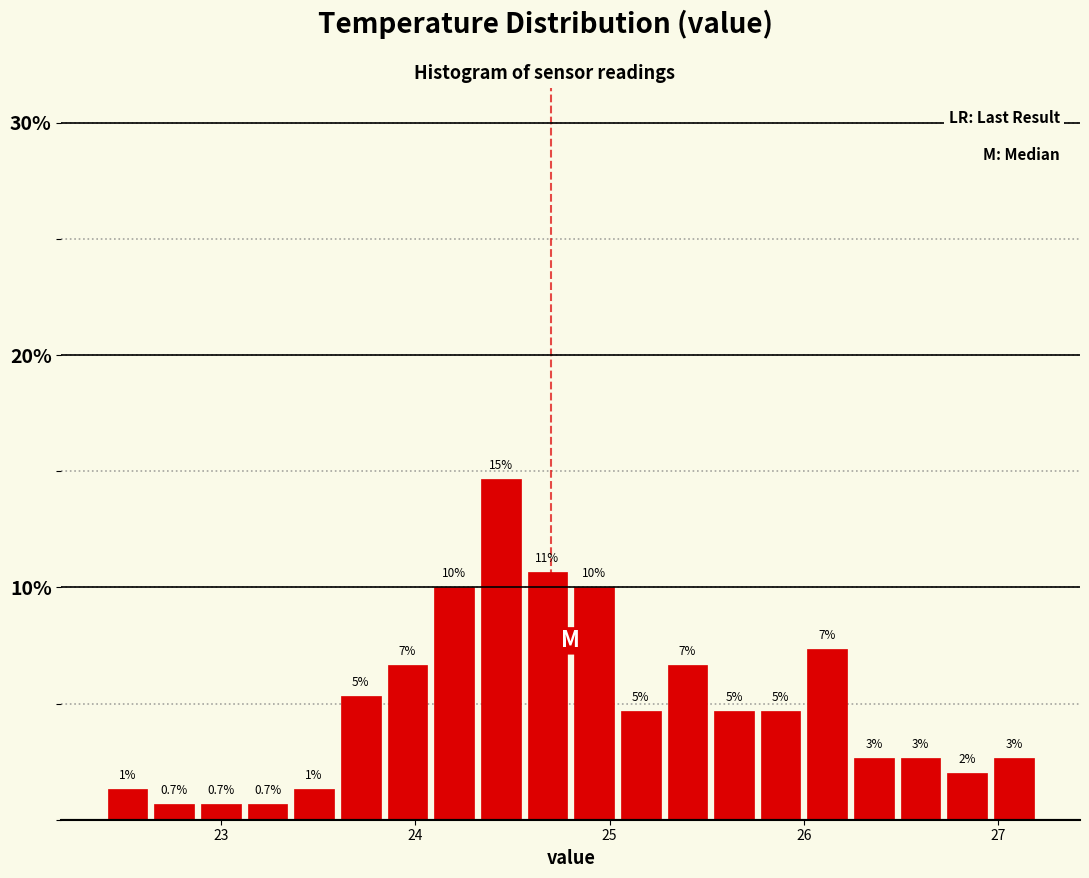

Around what value on the x-axis is the tallest bar? Give the approximate position of its centre, as read against the axis.

24.4